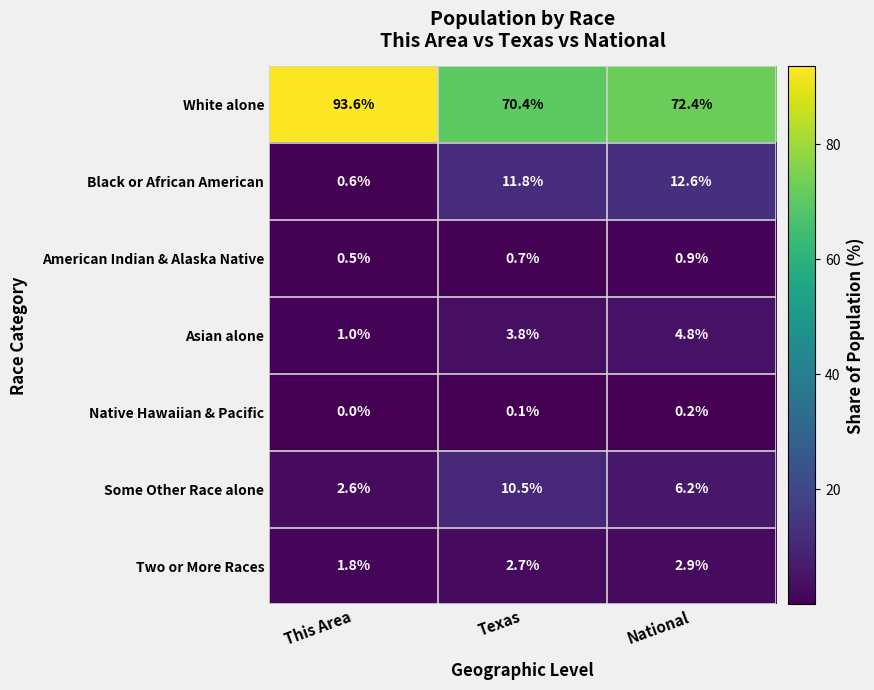

Reading left to right, transcribe all the data shown in this chart.

White alone: 93.6	70.4	72.4
Black or African American: 0.6	11.8	12.6
American Indian & Alaska Native: 0.5	0.7	0.9
Asian alone: 1.0	3.8	4.8
Native Hawaiian & Pacific: 0.0	0.1	0.2
Some Other Race alone: 2.6	10.5	6.2
Two or More Races: 1.8	2.7	2.9